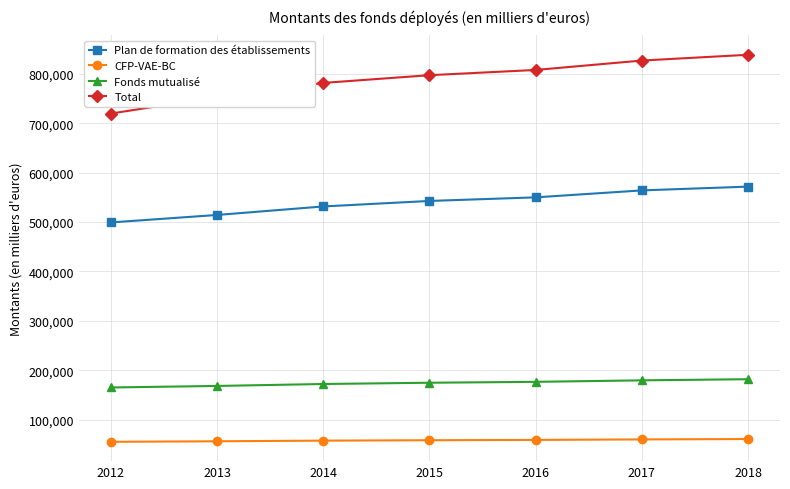

What is the average value of the Plan de formation des établissements series?

539070